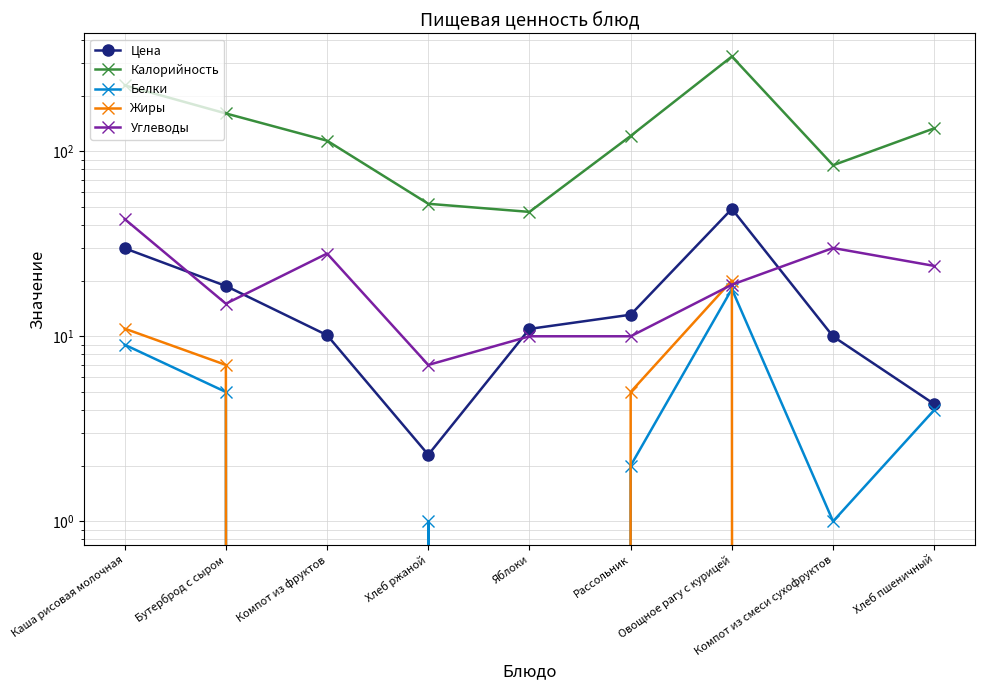

How many lines are shown in the chart?

5